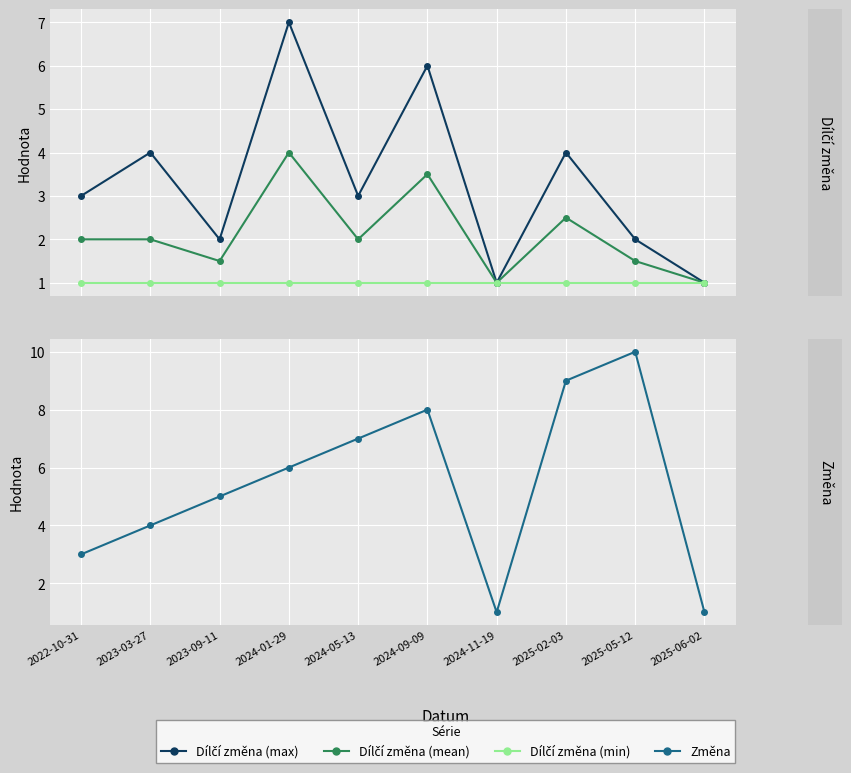

Is the value of Dílčí změna (mean) at 2024-09-09 greater than the value of Změna at 2022-10-31?

Yes